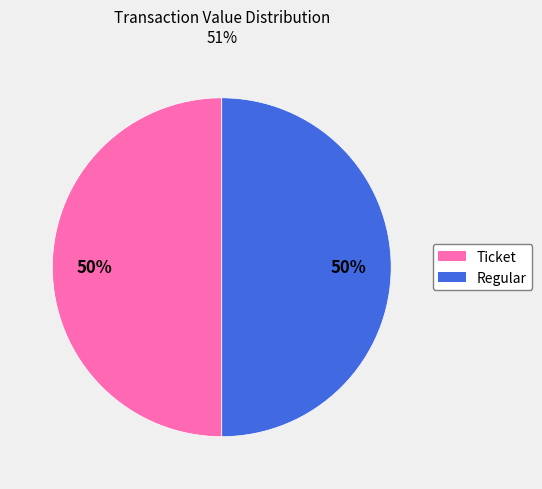

To the nearest percent, what is the average slice percentage?

50%